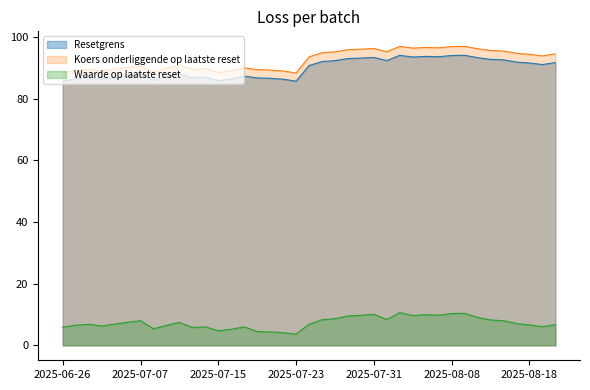

In Resetgrens, how many points are higher than both neighbors (excluding endpoints)?

9